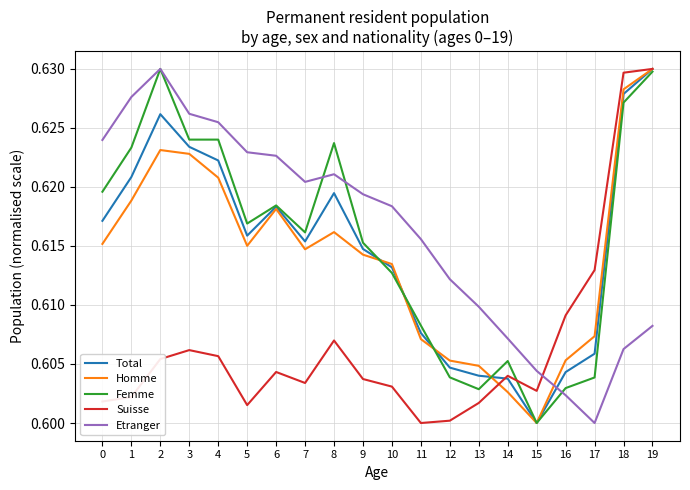

Which series has the largest total across all categories?

Etranger